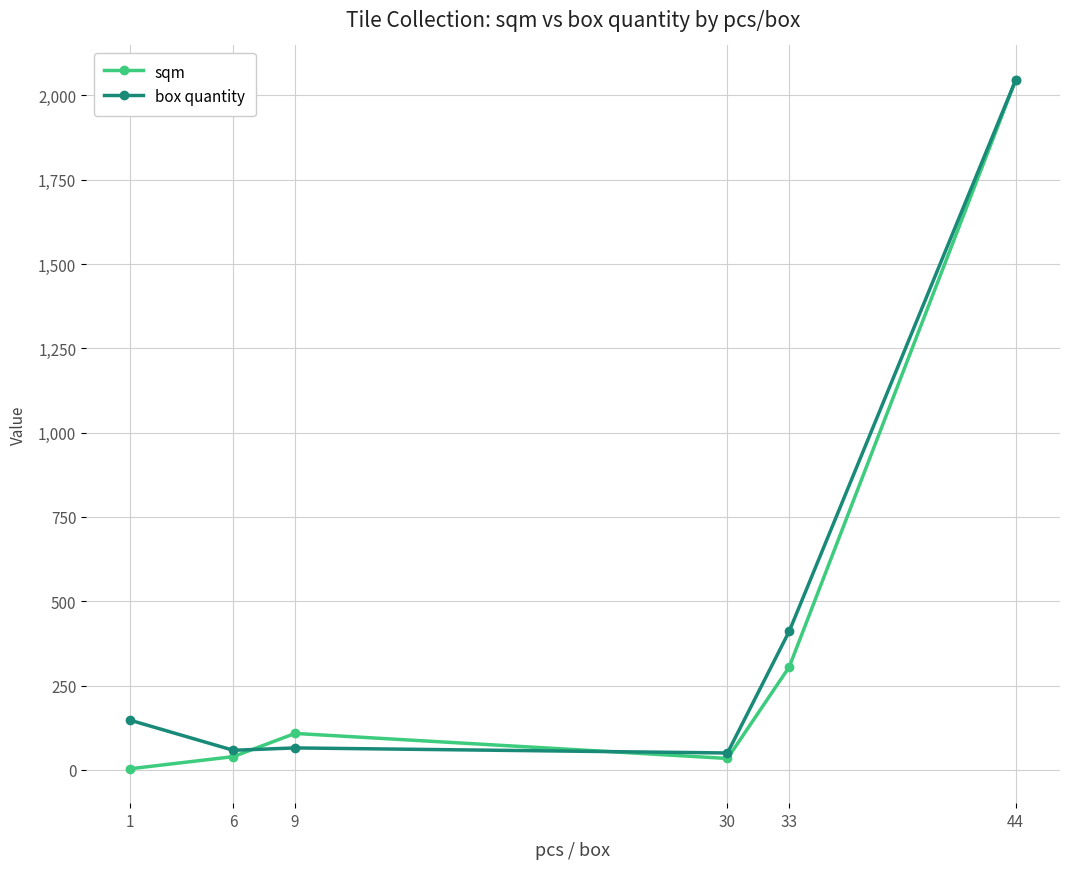

Rank the series at 1 from lowest to highest value.

sqm, box quantity